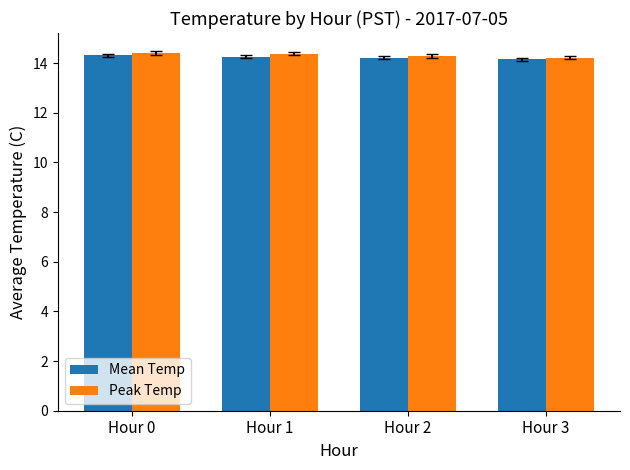

What is the sum of all Peak Temp values?

57.3